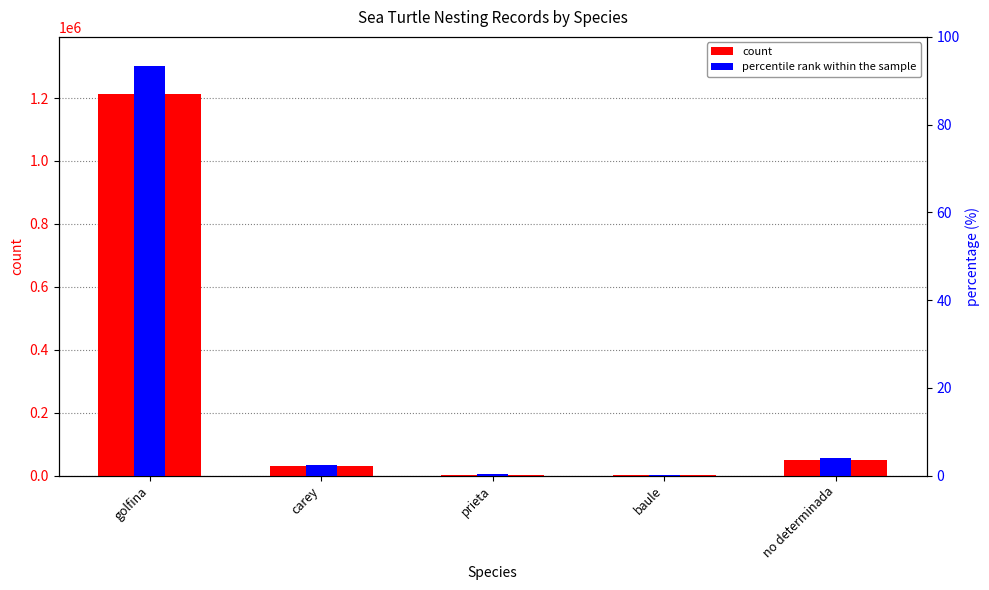

Are the bars grouped side by side (vs. stacked)?

Yes